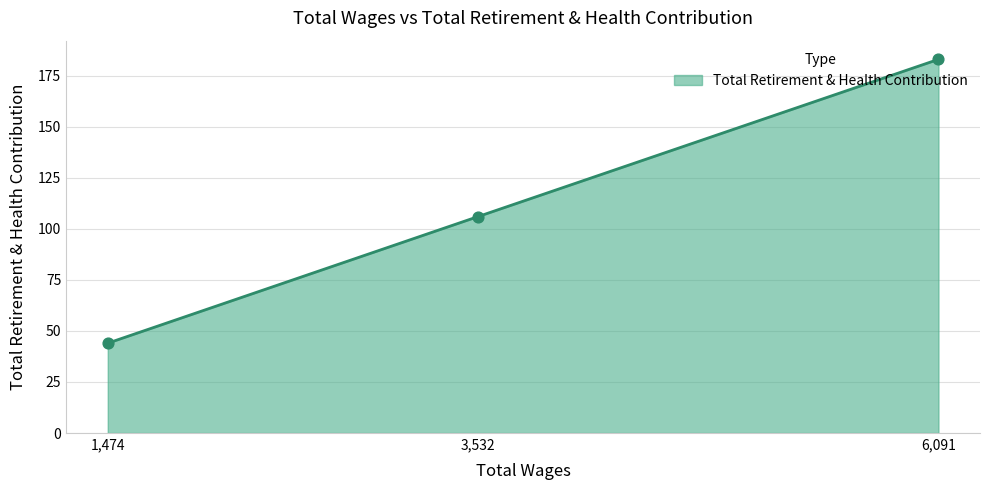

Between 6,091 and 3,532, which is larger?

6,091